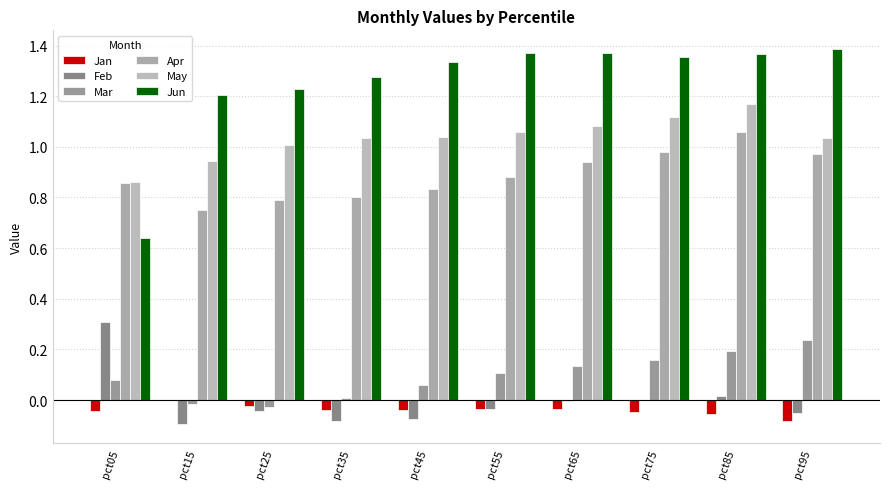

How many data points does each series have?

10